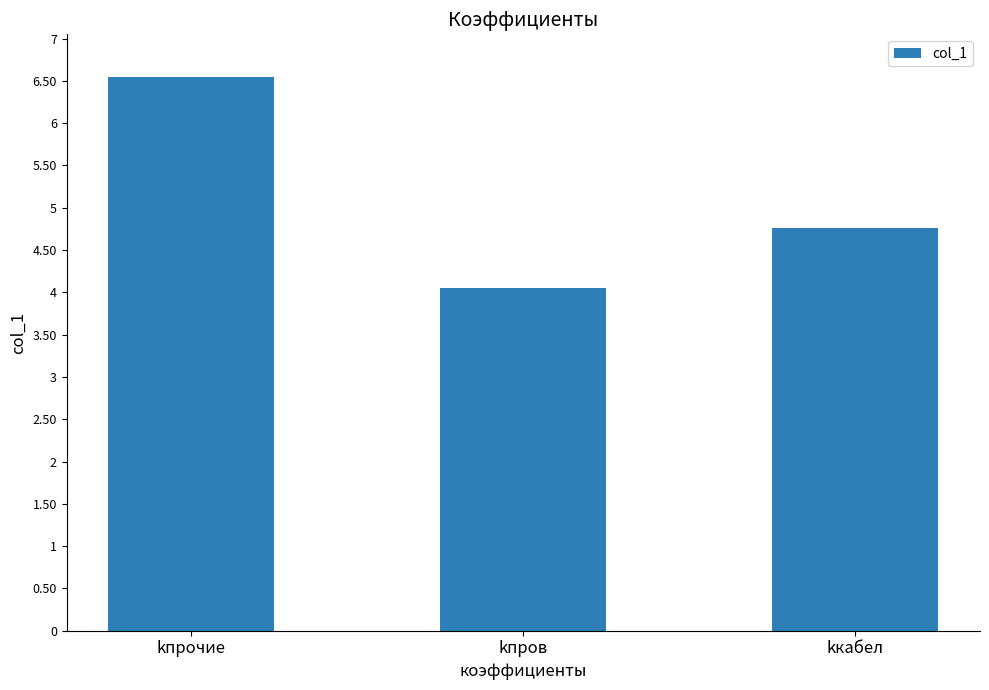

List the labels in order of value, largest first.

kпрочие, kкабел, kпров